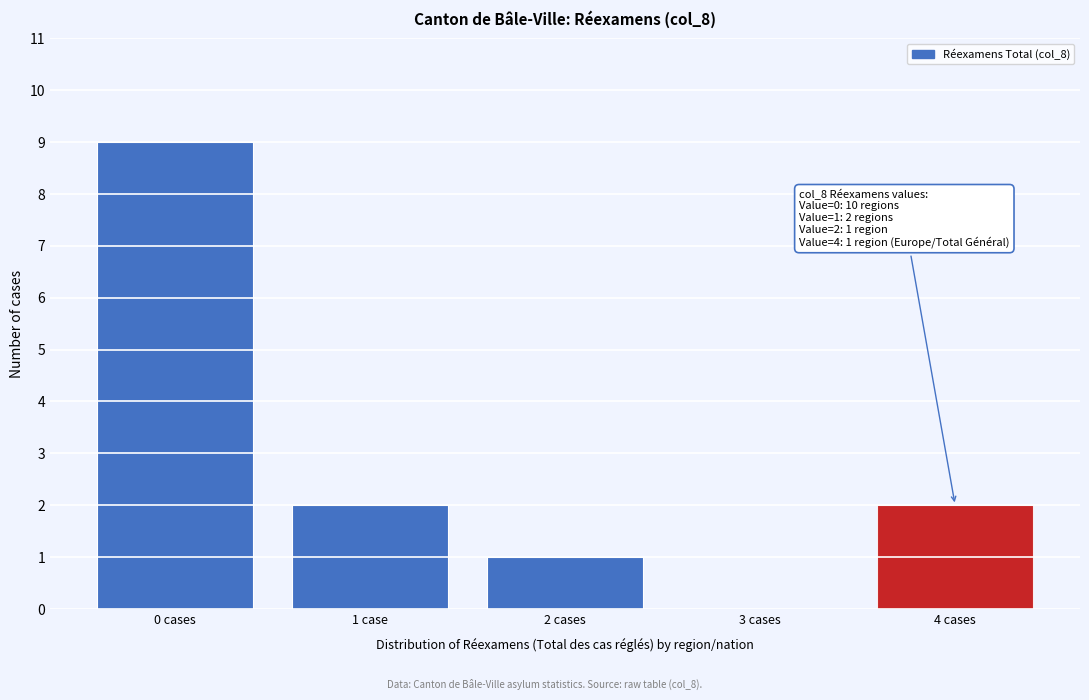

Reading right to left, list all the values displayed in this chart.

4 cases=2	3 cases=0	2 cases=1	1 case=2	0 cases=9